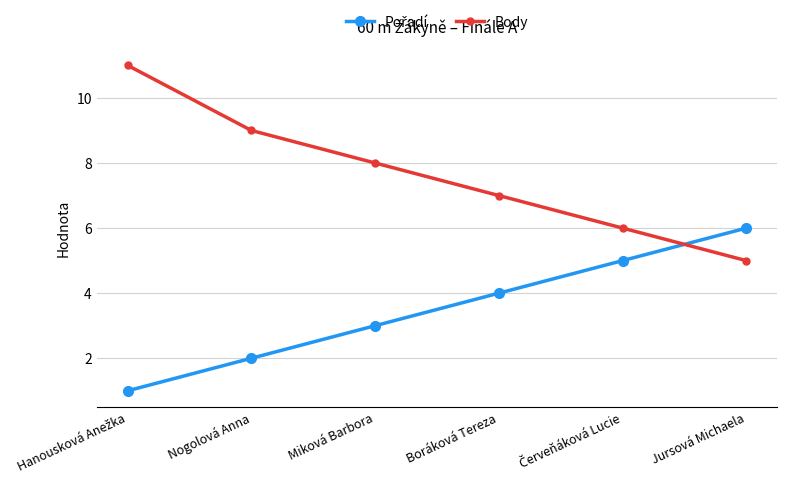

What is the minimum value for Body?

5